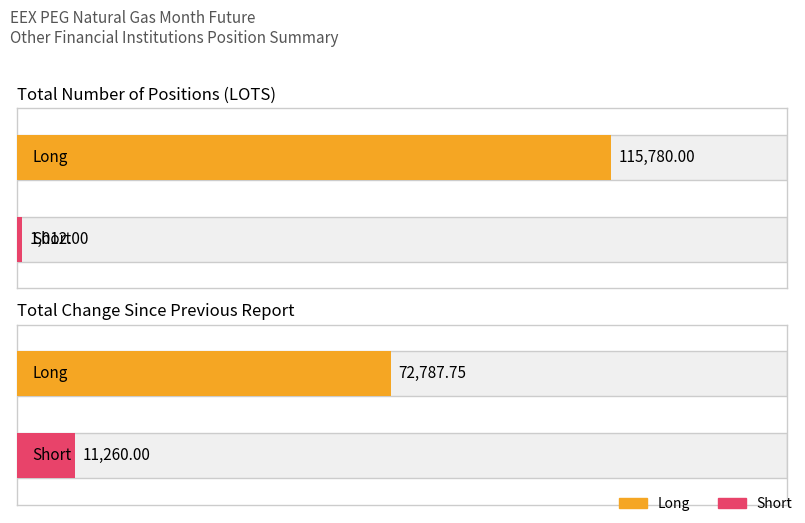

The value of Short at Total Number of Positions (LOTS) is 1012.0. True or false?

True